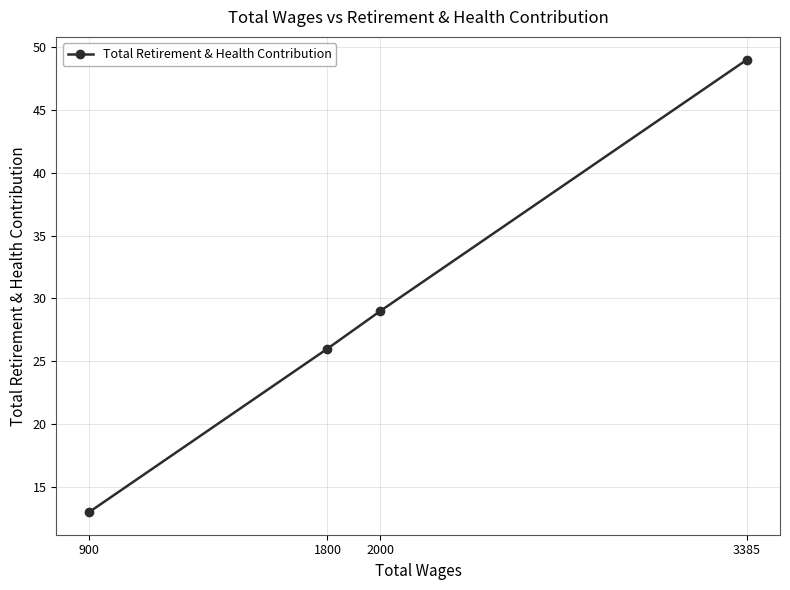

List the labels in order of value, smallest first.

900, 1800, 2000, 3385